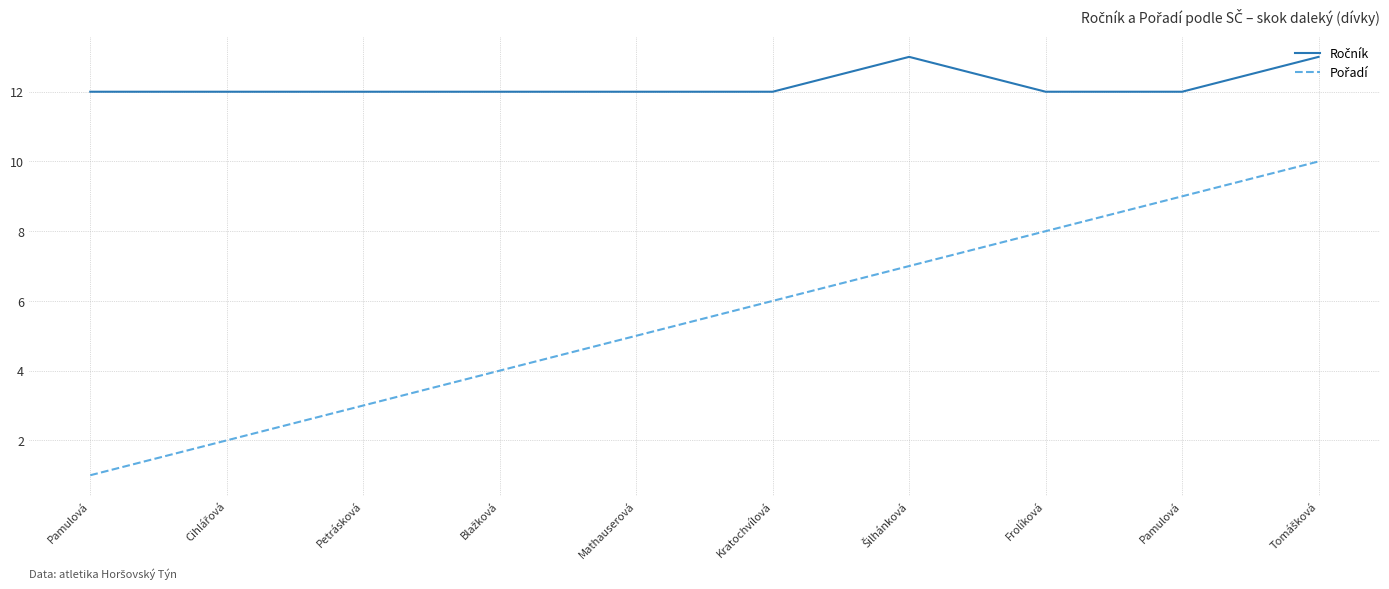

Does the chart have visible grid lines?

Yes